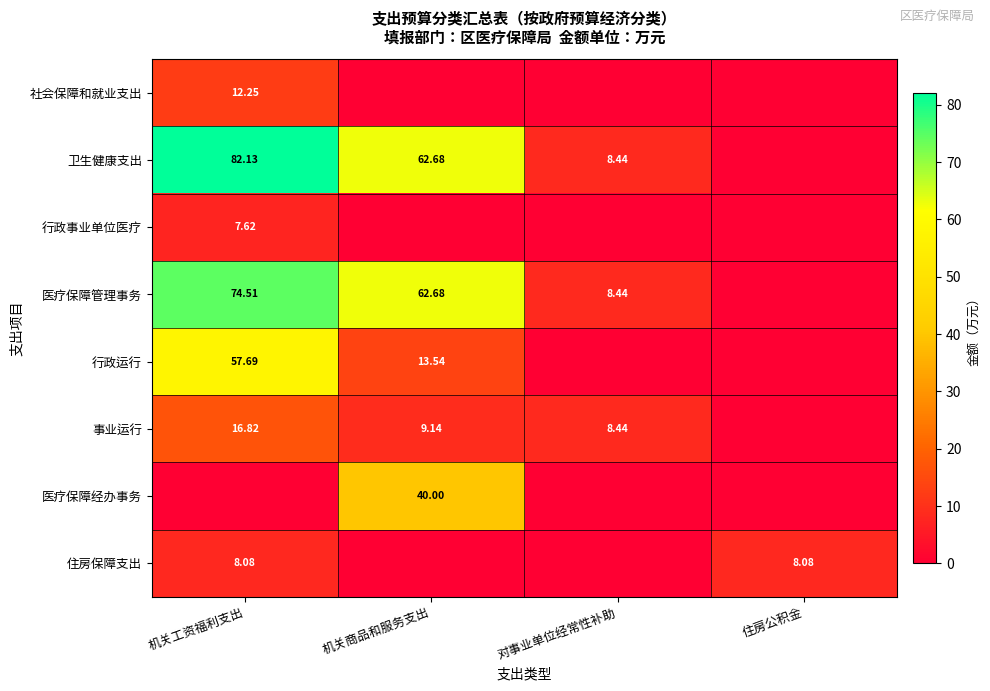

Is the value of 行政事业单位医疗 at 机关工资福利支出 greater than the value of 医疗保障管理事务 at 机关商品和服务支出?

No